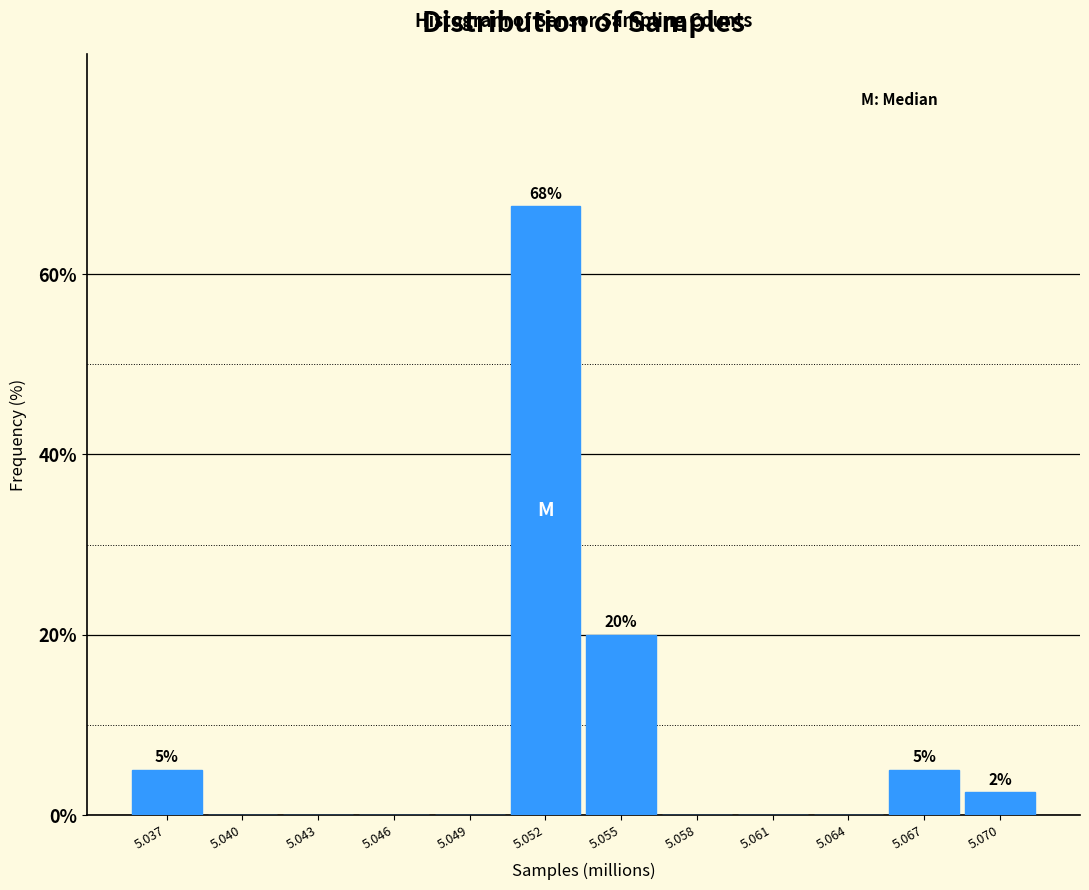

Reading left to right, transcribe all the data shown in this chart.

5.037=5.0	5.040=0.0	5.043=0.0	5.046=0.0	5.049=0.0	5.052=67.5	5.055=20.0	5.058=0.0	5.061=0.0	5.064=0.0	5.067=5.0	5.070=2.5